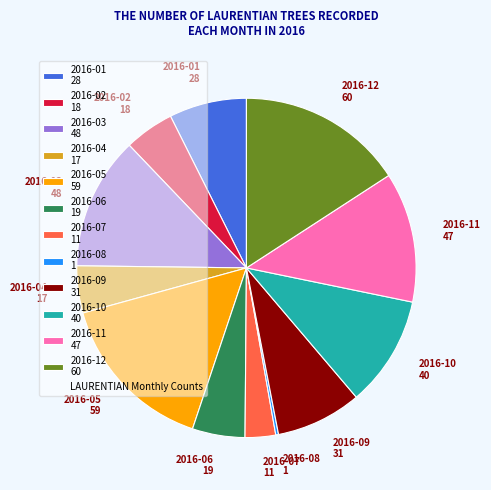

Which has a higher value, 2016-04 or 2016-05?

2016-05